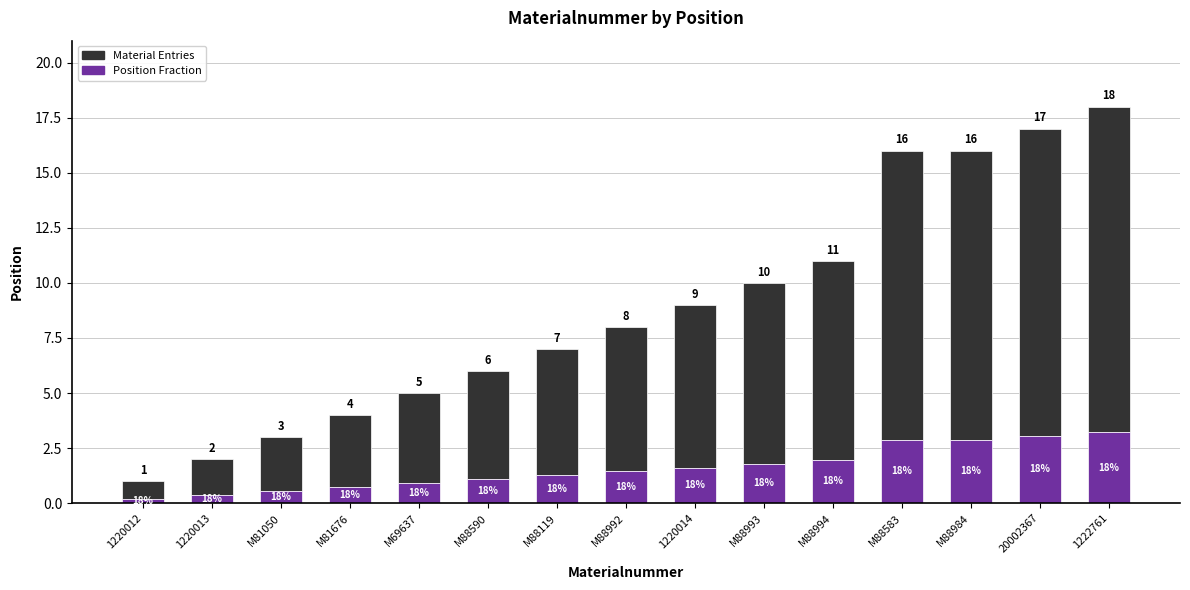

Between M69637 and 1220013, which is larger?

M69637